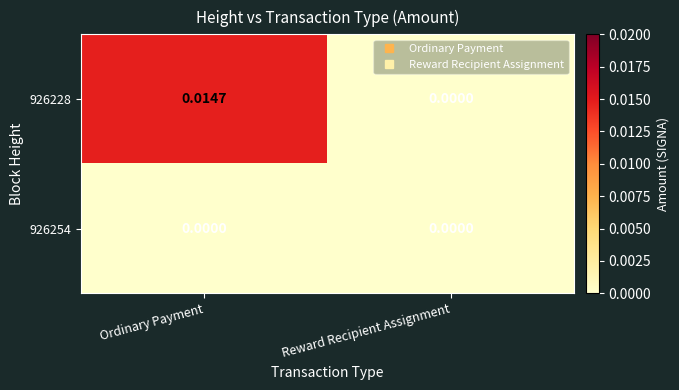

Which category has the highest value in the 926228 series?

Ordinary Payment